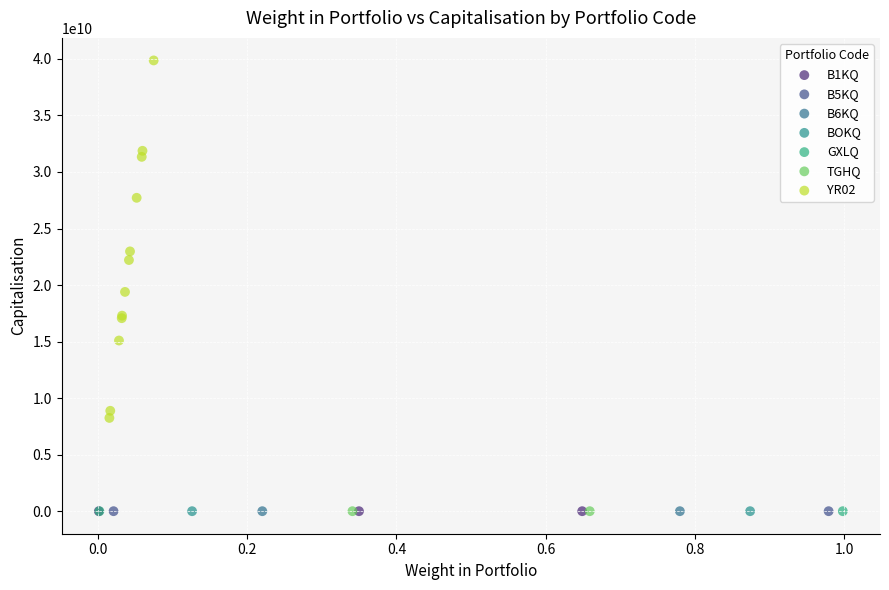

What are all the series names shown in the legend?

B1KQ, B5KQ, B6KQ, BOKQ, GXLQ, TGHQ, YR02